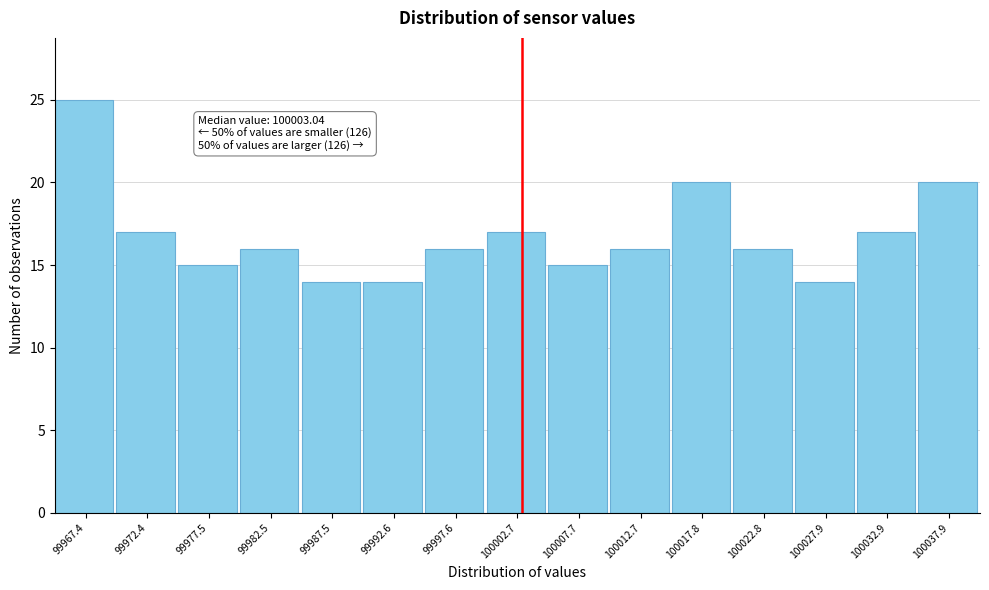

Over which range of the x-axis is the bar tallest?

99965 to 99970